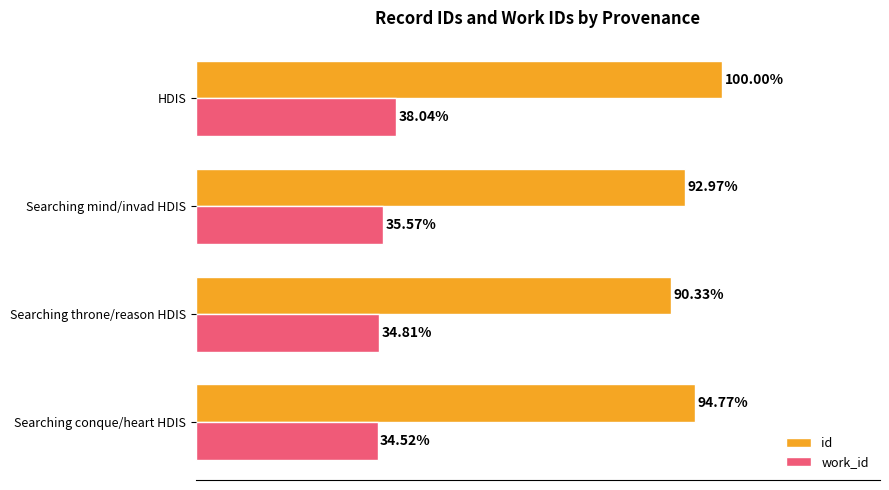

At which label is work_id closest to 36?

Searching mind/invad HDIS